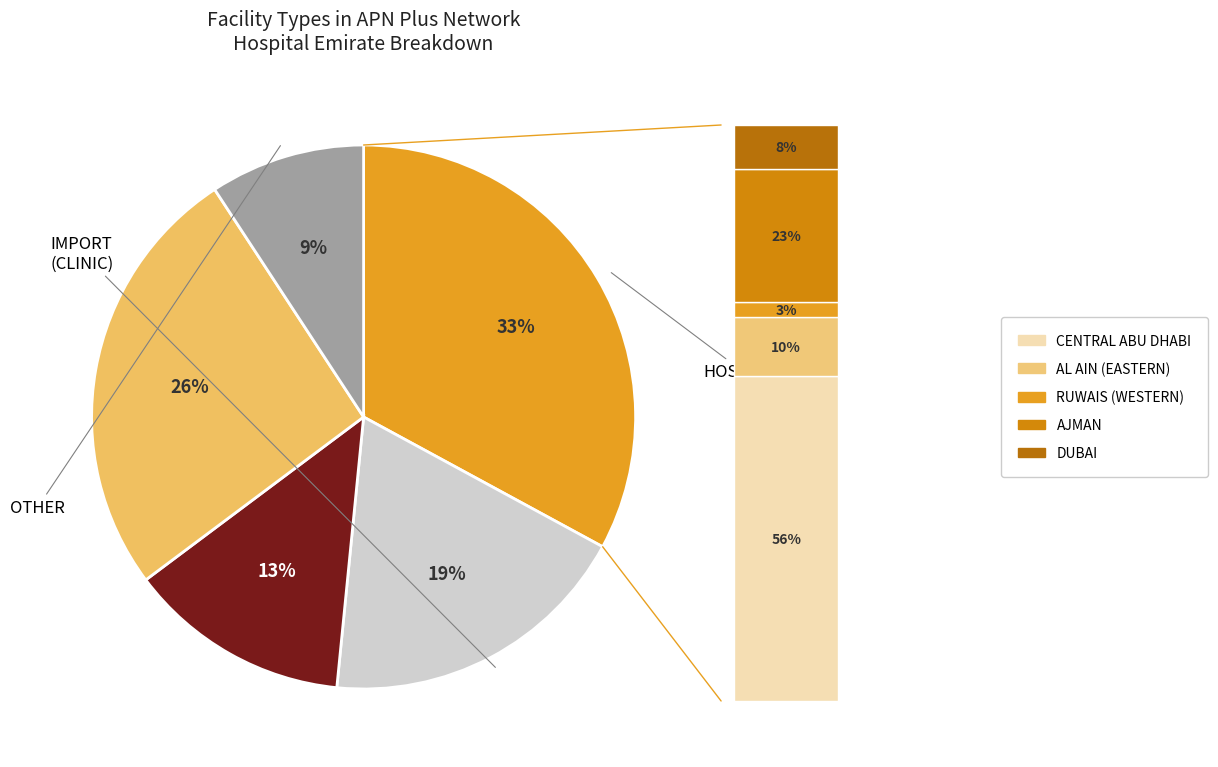

Does any single category account for the majority?

No